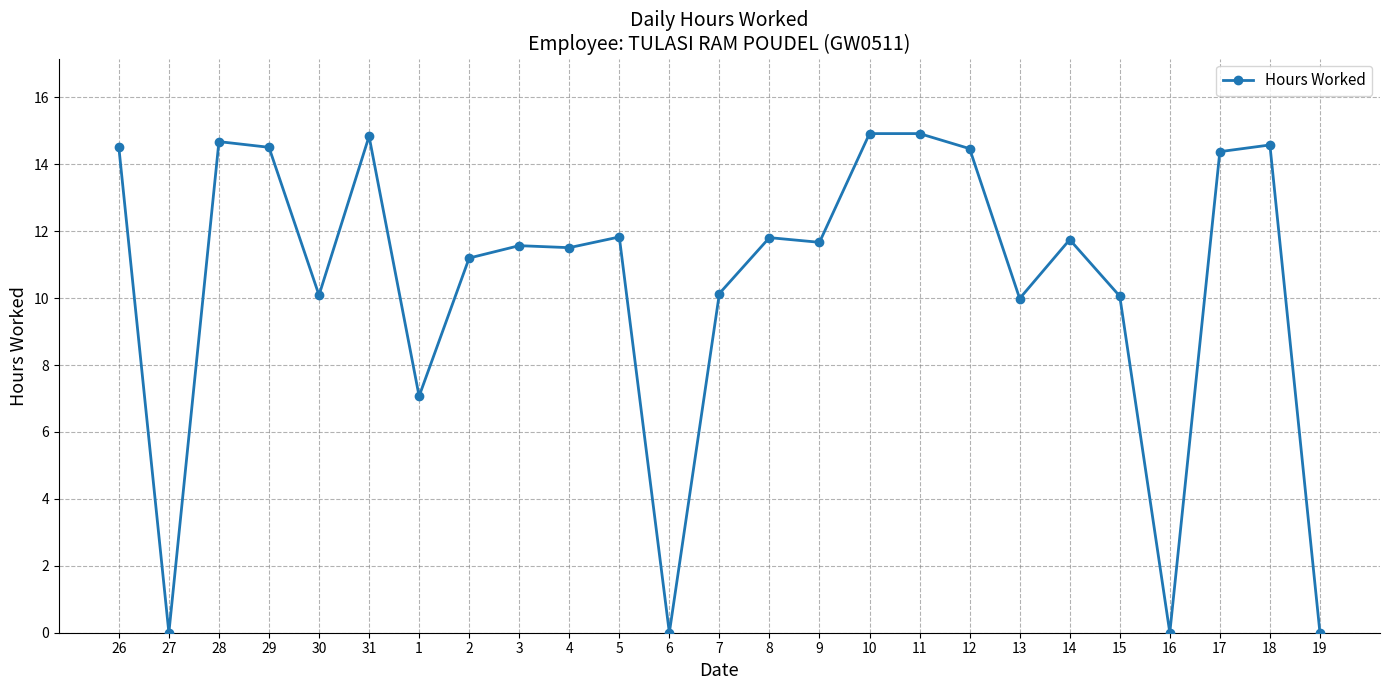

What is the sum of all values?

260.5